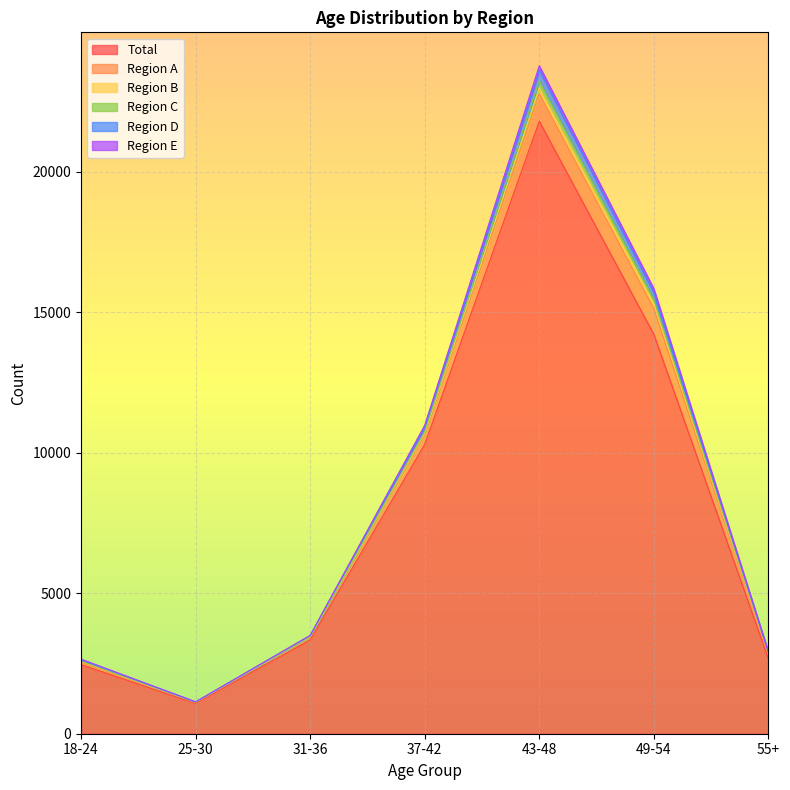

The value of Total at 43-48 is 13169. True or false?

False